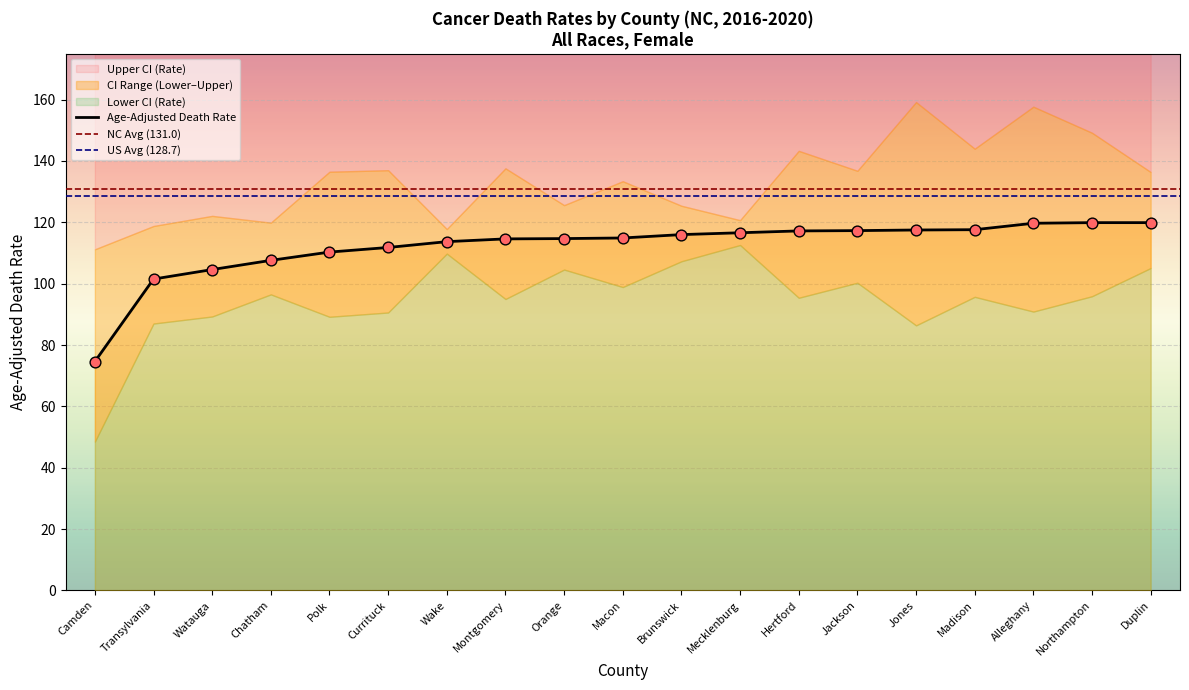

Which series has the largest total across all categories?

Upper CI (Rate)